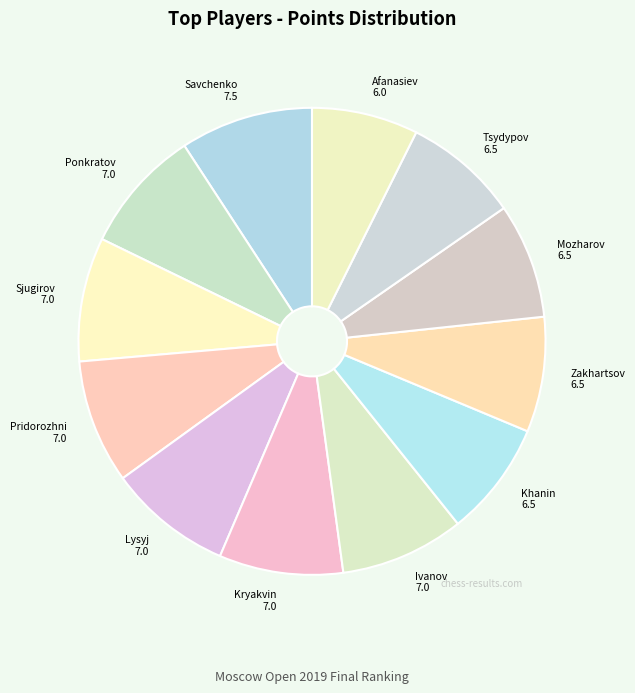

Is the sum of Savchenko 7.5 and Mozharov 6.5 greater than half?

No